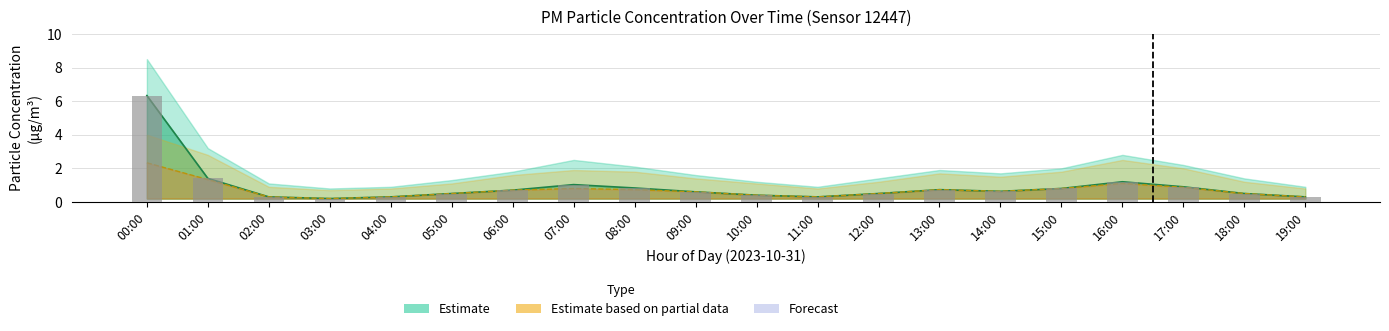

Rank the categories by P1 bars value from highest to lowest.

00:00, 01:00, 16:00, 07:00, 17:00, 08:00, 15:00, 13:00, 06:00, 14:00, 09:00, 05:00, 12:00, 18:00, 10:00, 02:00, 04:00, 11:00, 19:00, 03:00